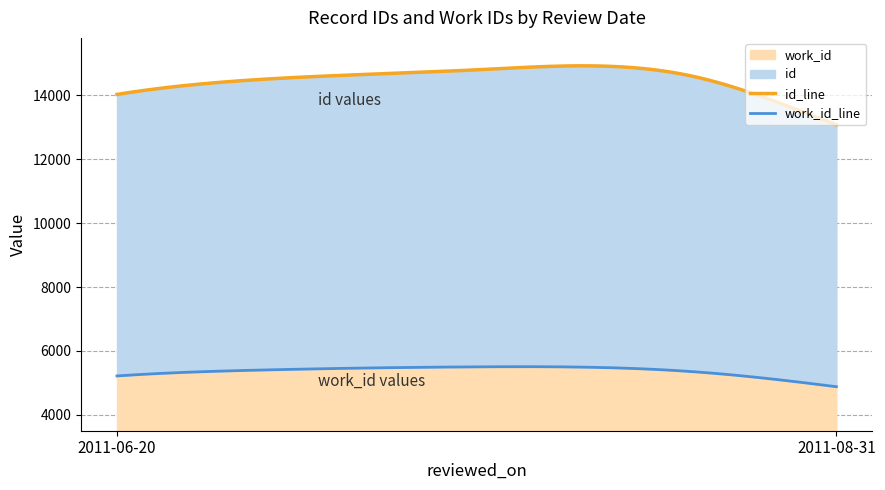

How many lines are shown in the chart?

2